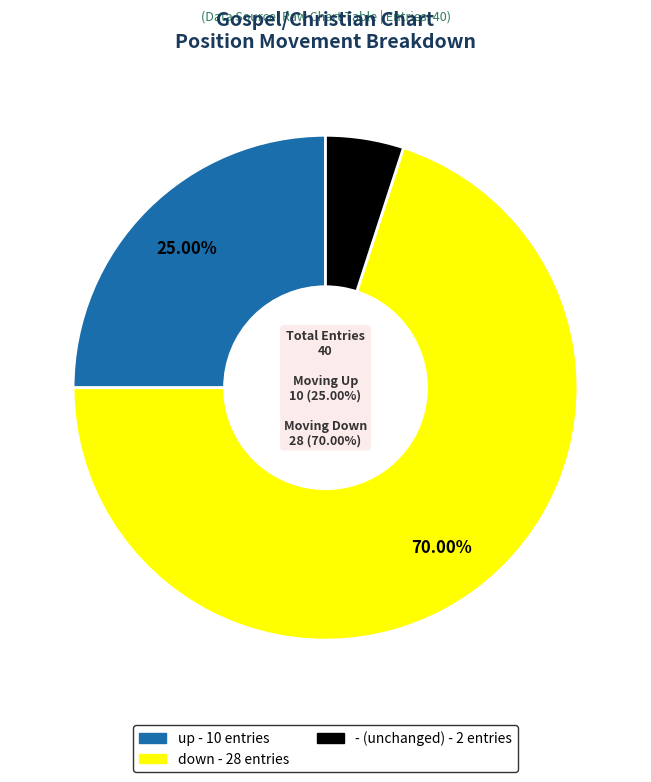

To the nearest percent, what percentage of the pie is up?

25%